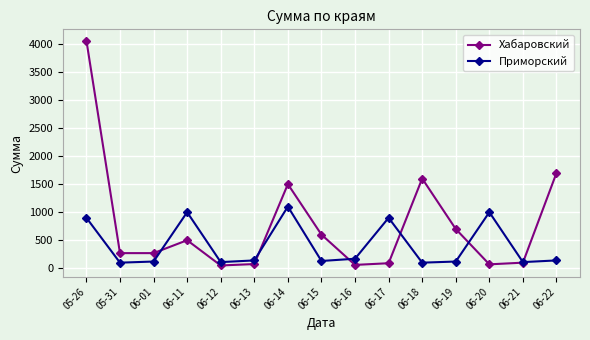

List the series in order of their overall mean, lowest first.

Приморский, Хабаровский